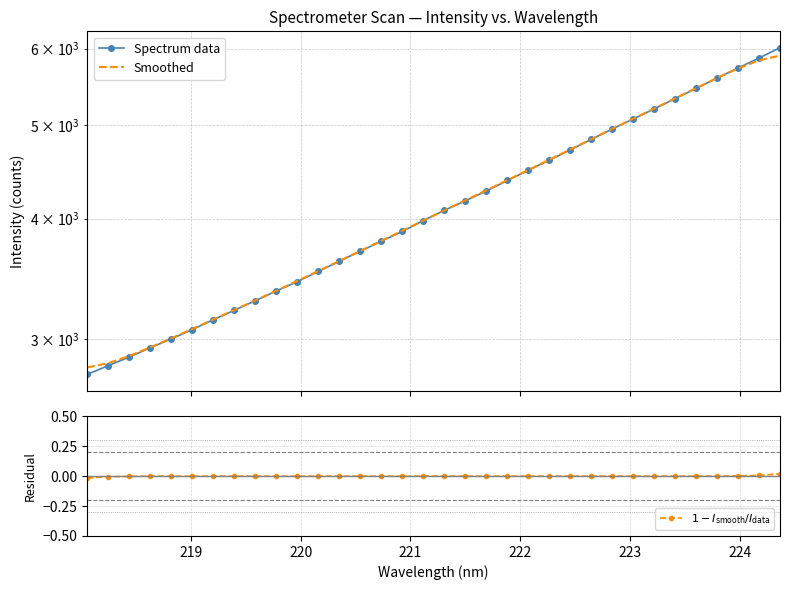

What are all the series names shown in the legend?

Spectrum data, Smoothed, $1 - I_\mathrm{smooth}/I_\mathrm{data}$